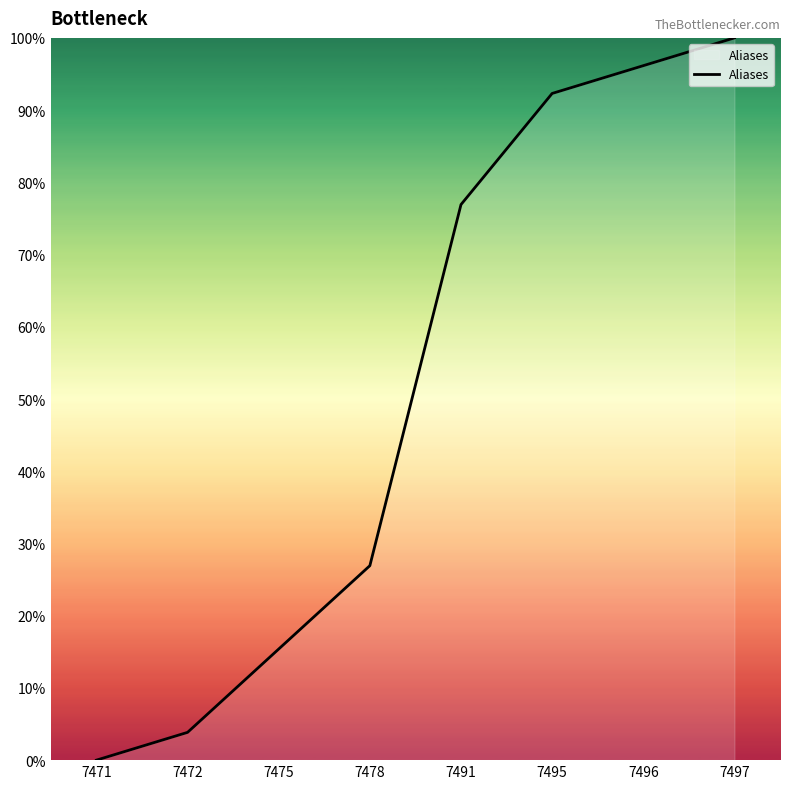

Where is the data nearest to the value 50?

7478